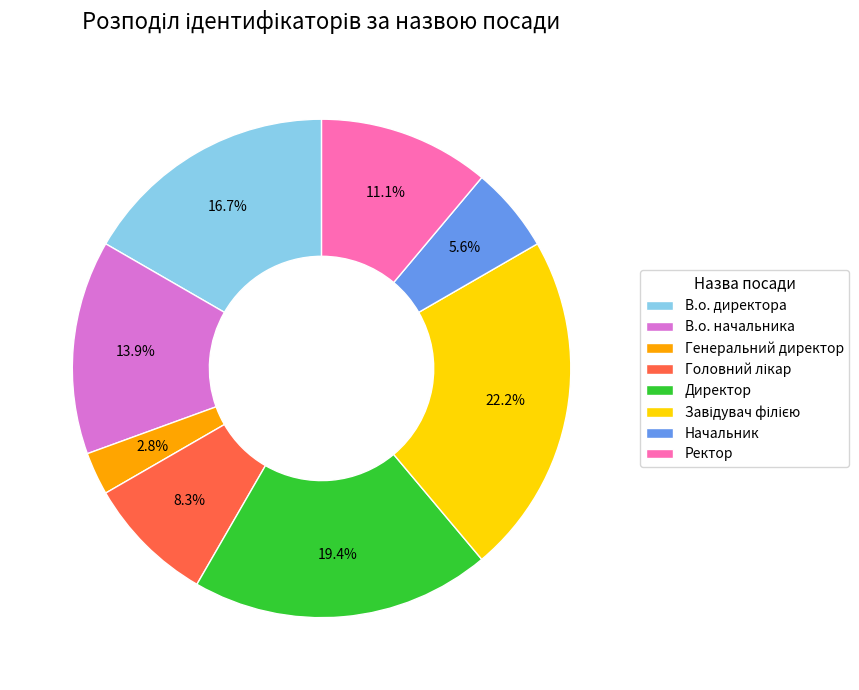

How much of the chart is everything except В.о. директора?

83.3%